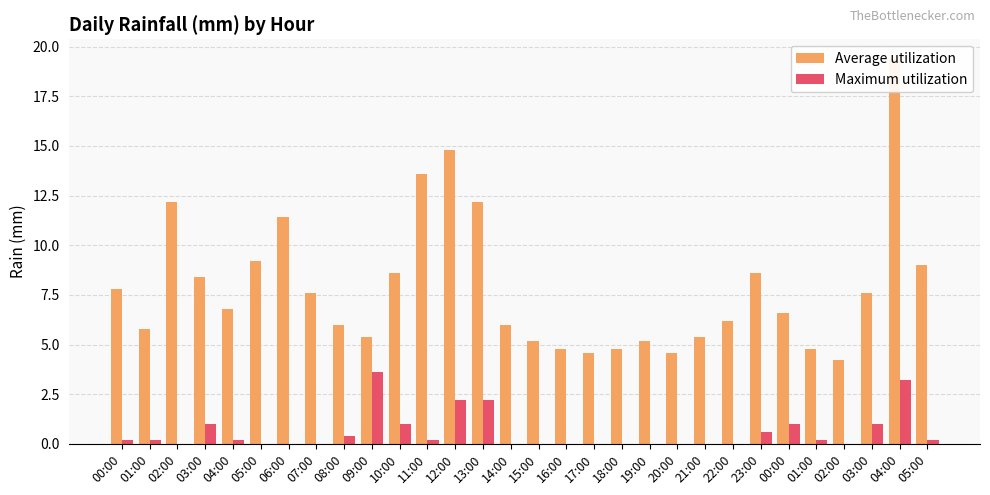

Which label corresponds to the smallest value in the chart?

02:00